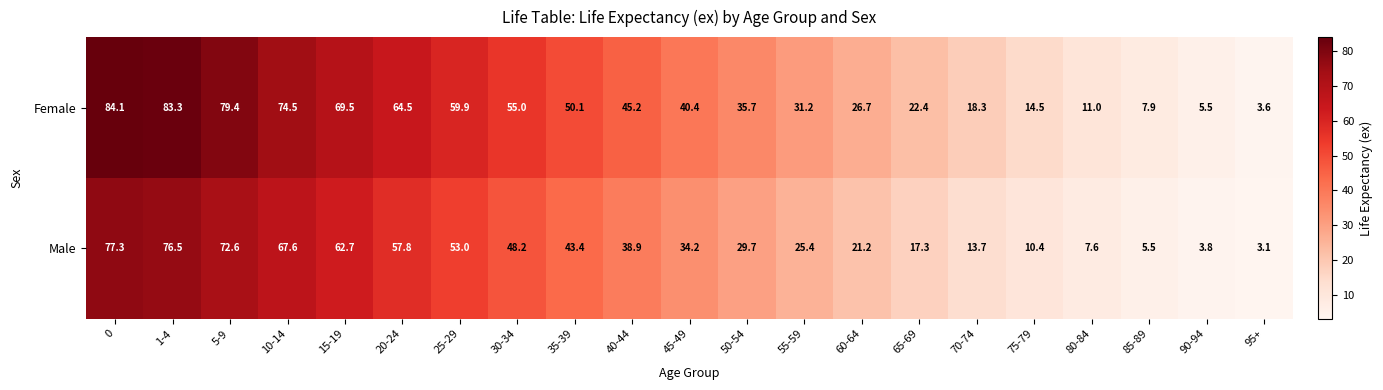

Rank the series by their maximum value, from lowest to highest.

Male, Female